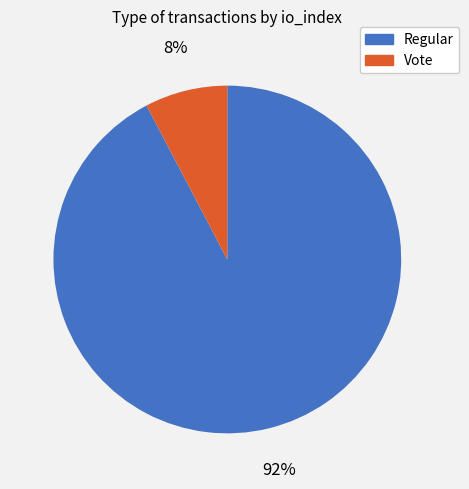

What percentage is the Vote slice, to the nearest percent?

8%